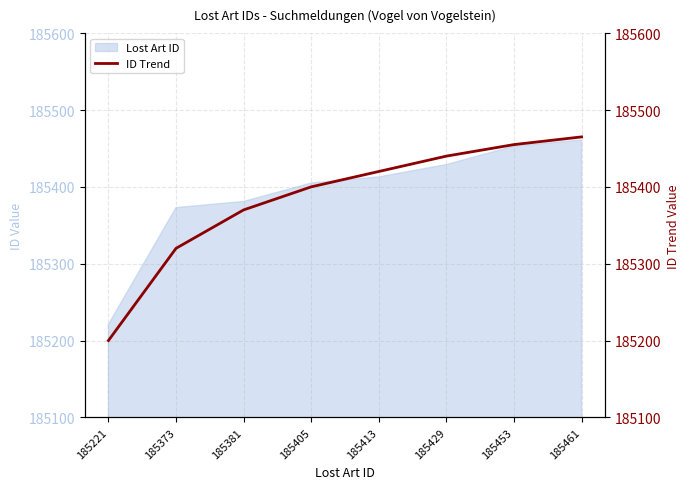

What is the change in value from 185413 to 185461?

+45